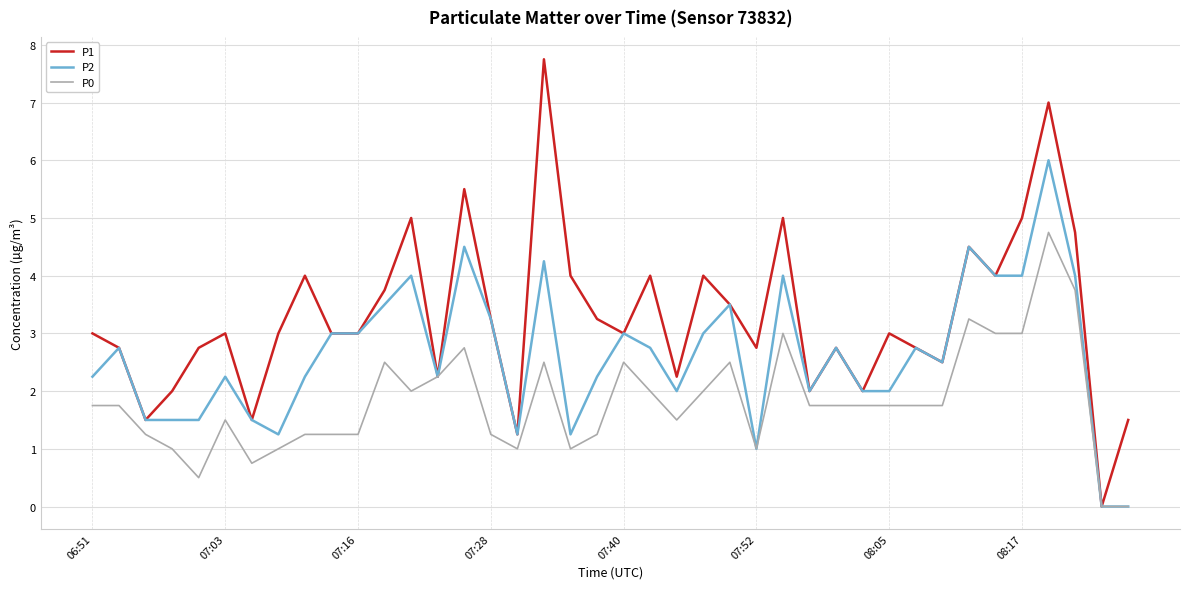

What are all the series names shown in the legend?

P1, P2, P0